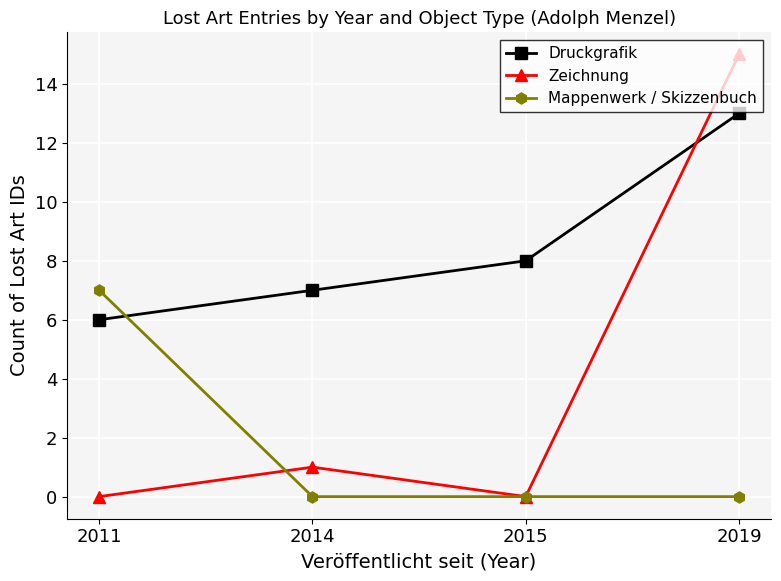

Which series has the largest total across all categories?

Druckgrafik